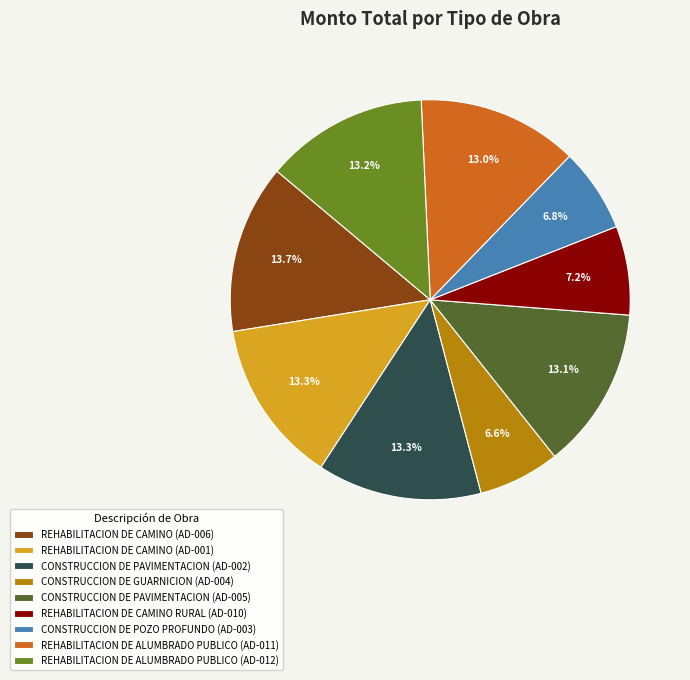

The REHABILITACION DE CAMINO (AD-001) slice represents 13% of the pie. True or false?

True